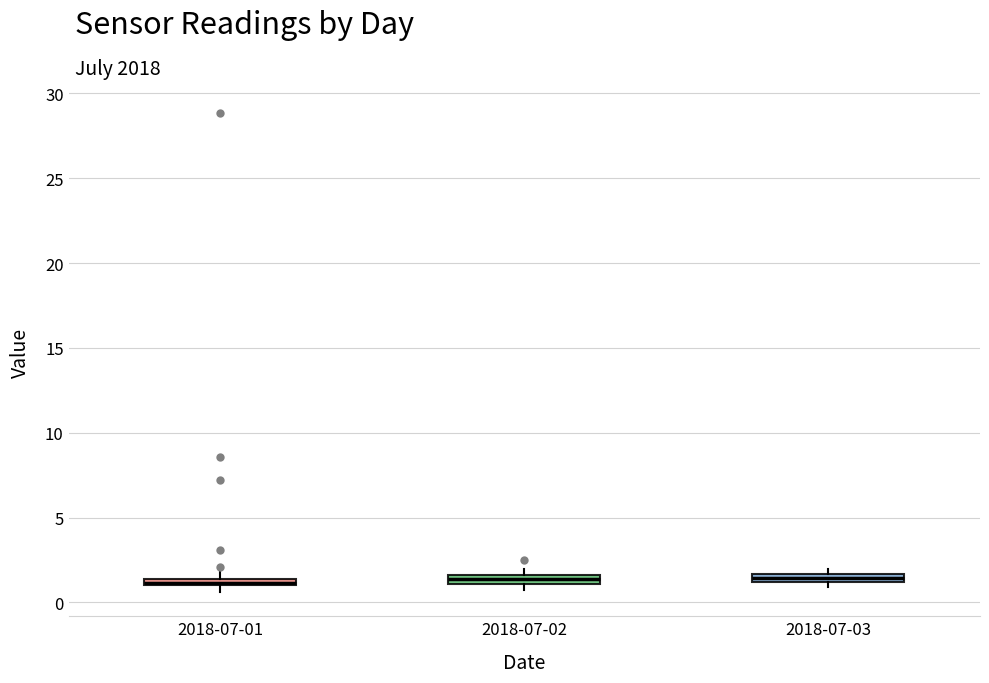

Where is the lower edge of the box for 2018-07-03 on the y-axis? The values are not printed on the chart, so give them approximately, as read against the axis.

1.0